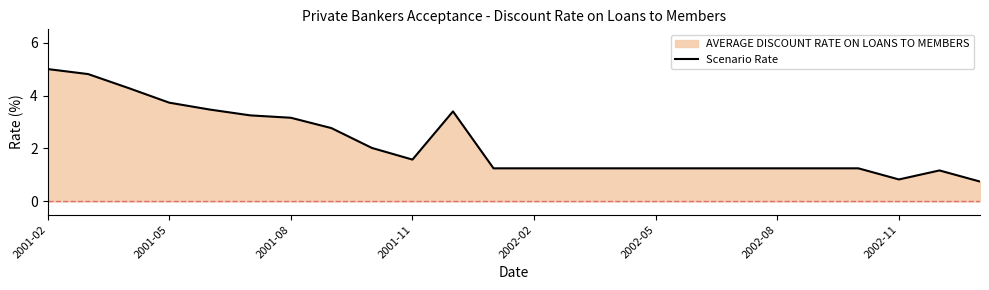

What is the value of the 14th point from the left?

1.2